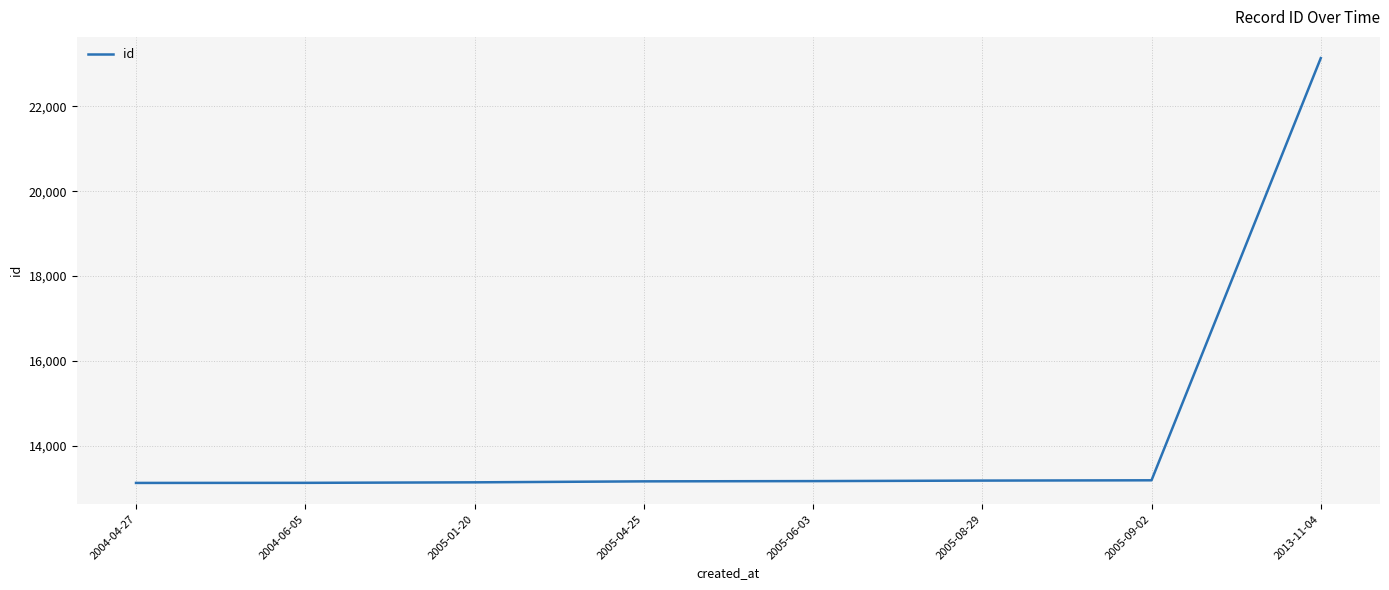

Count the number of data series in this chart.

1